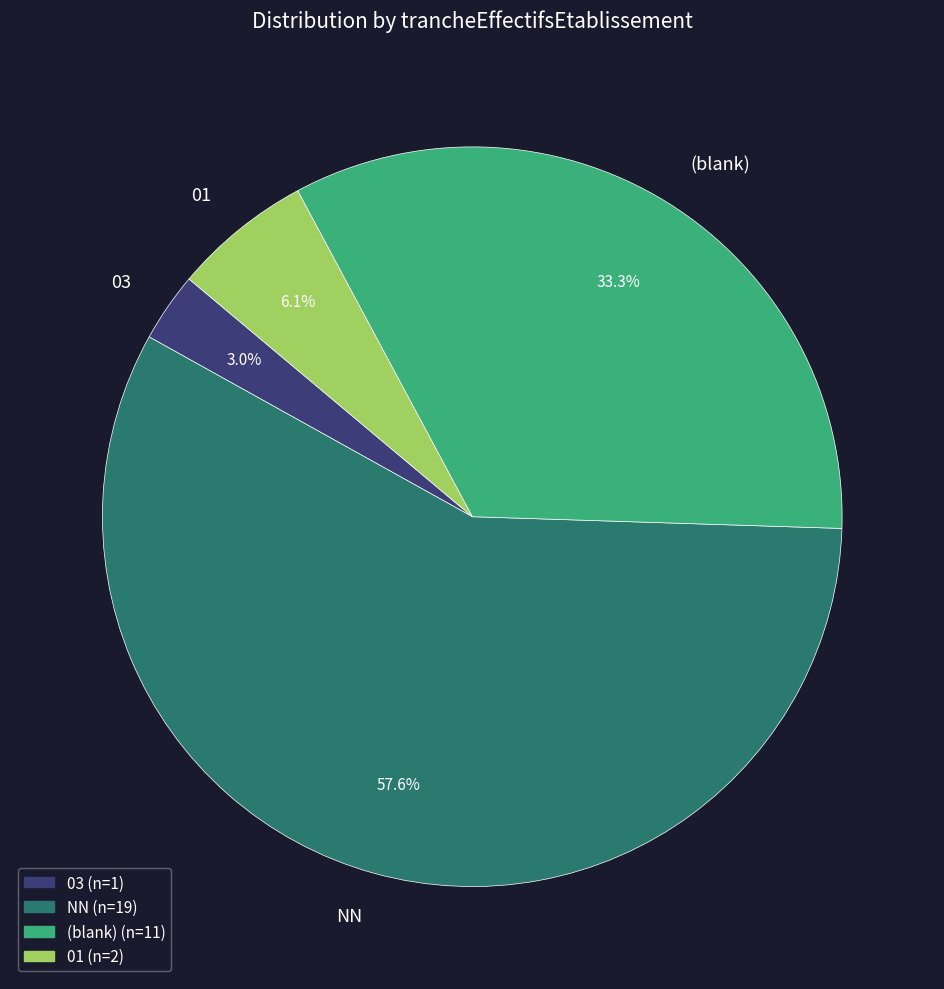

What percentage is the NN slice, to the nearest percent?

58%